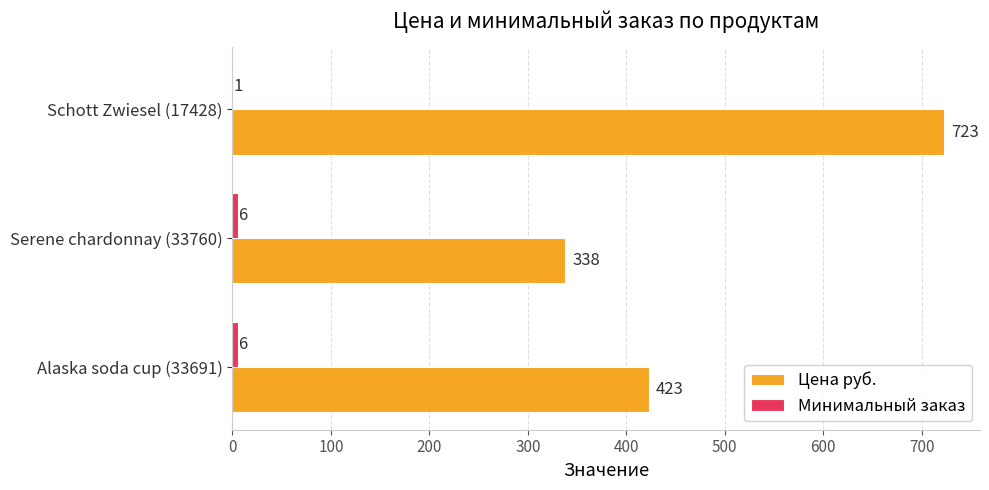

What is the total value across all series at Serene chardonnay (33760)?

344